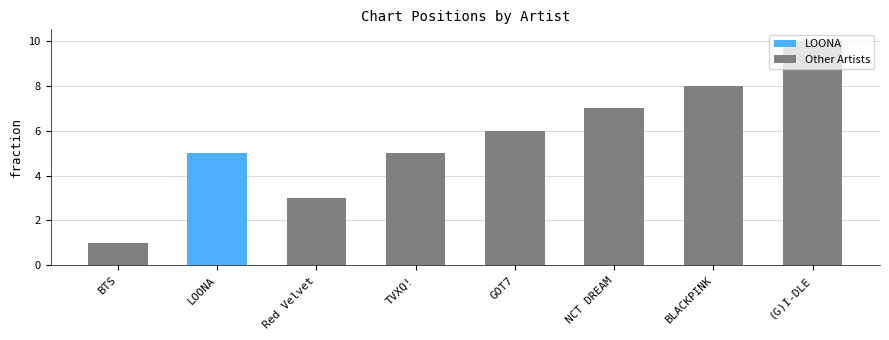

What is the minimum value shown in the chart?

1